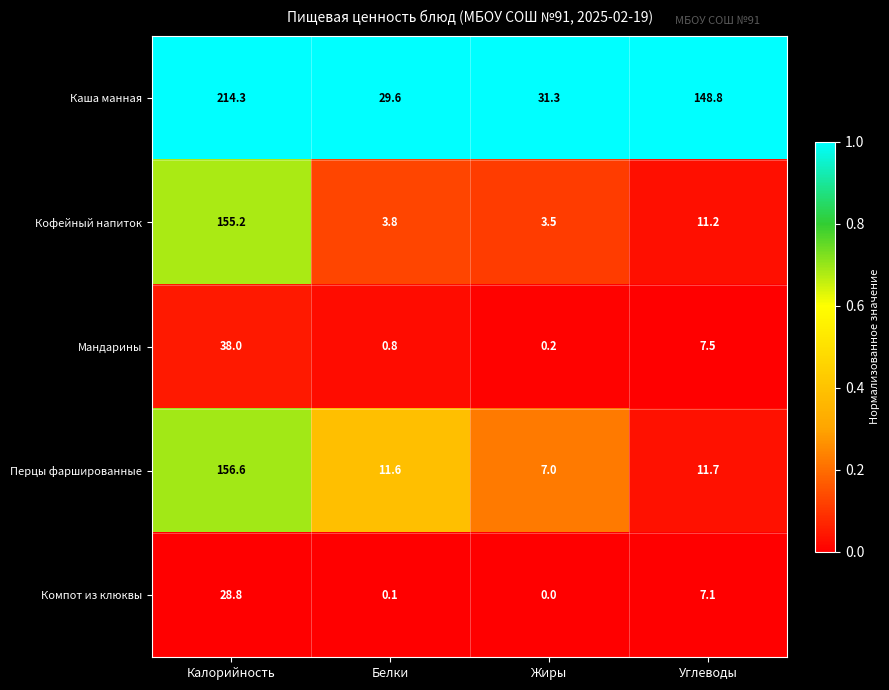

Rank the series at Белки from highest to lowest value.

Каша манная, Перцы фаршированные, Кофейный напиток, Мандарины, Компот из клюквы